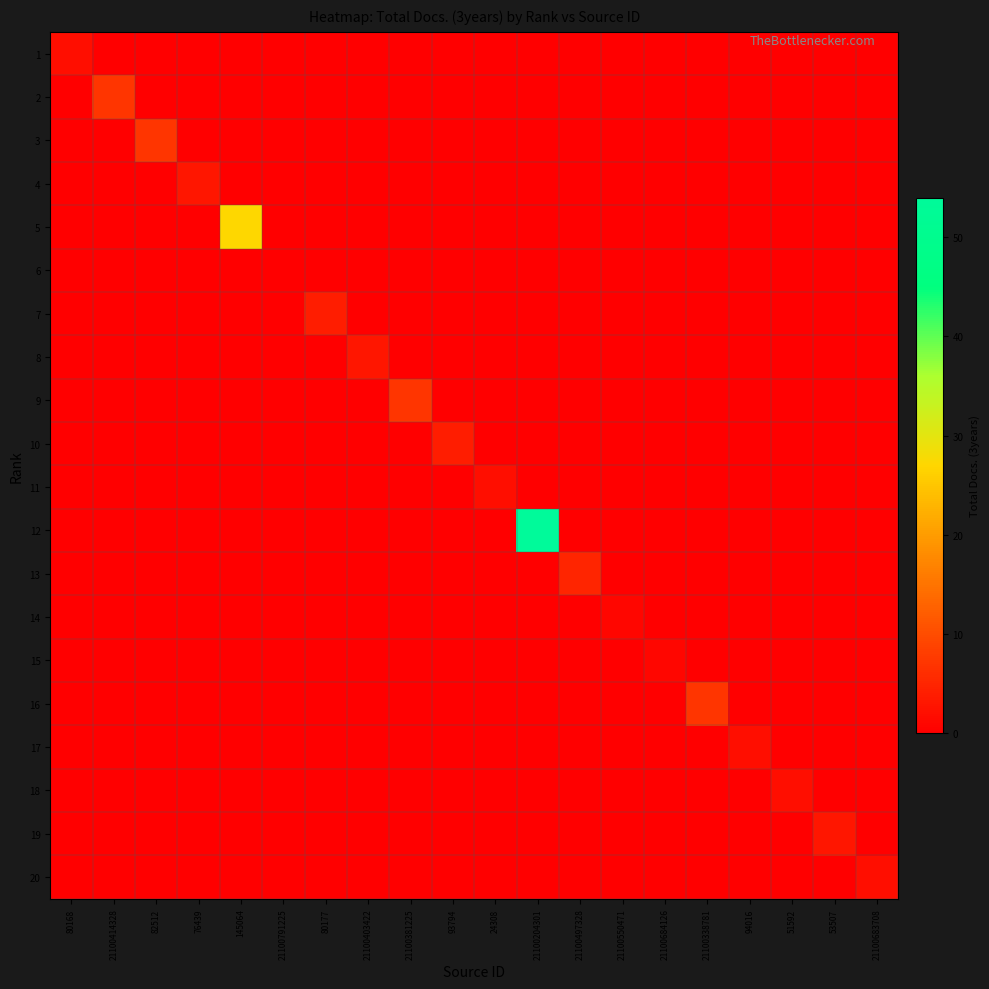

What is the greatest value displayed?

54